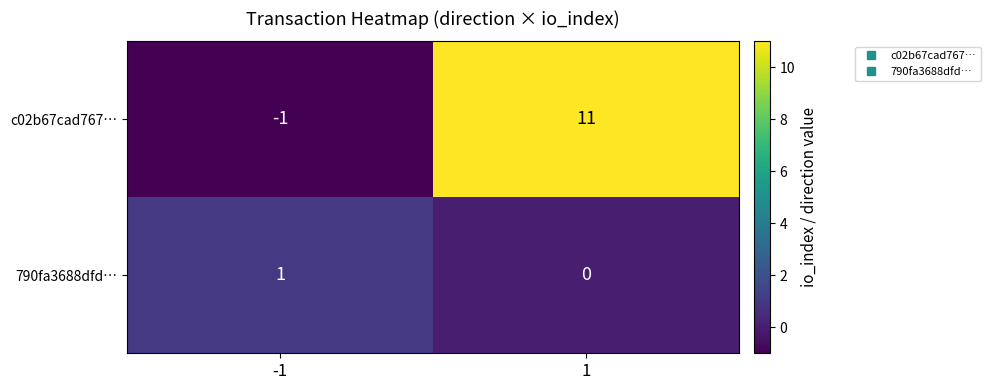

Reading left to right, extract all data points from this chart.

c02b67cad767…: -1	11
790fa3688dfd…: 1	0